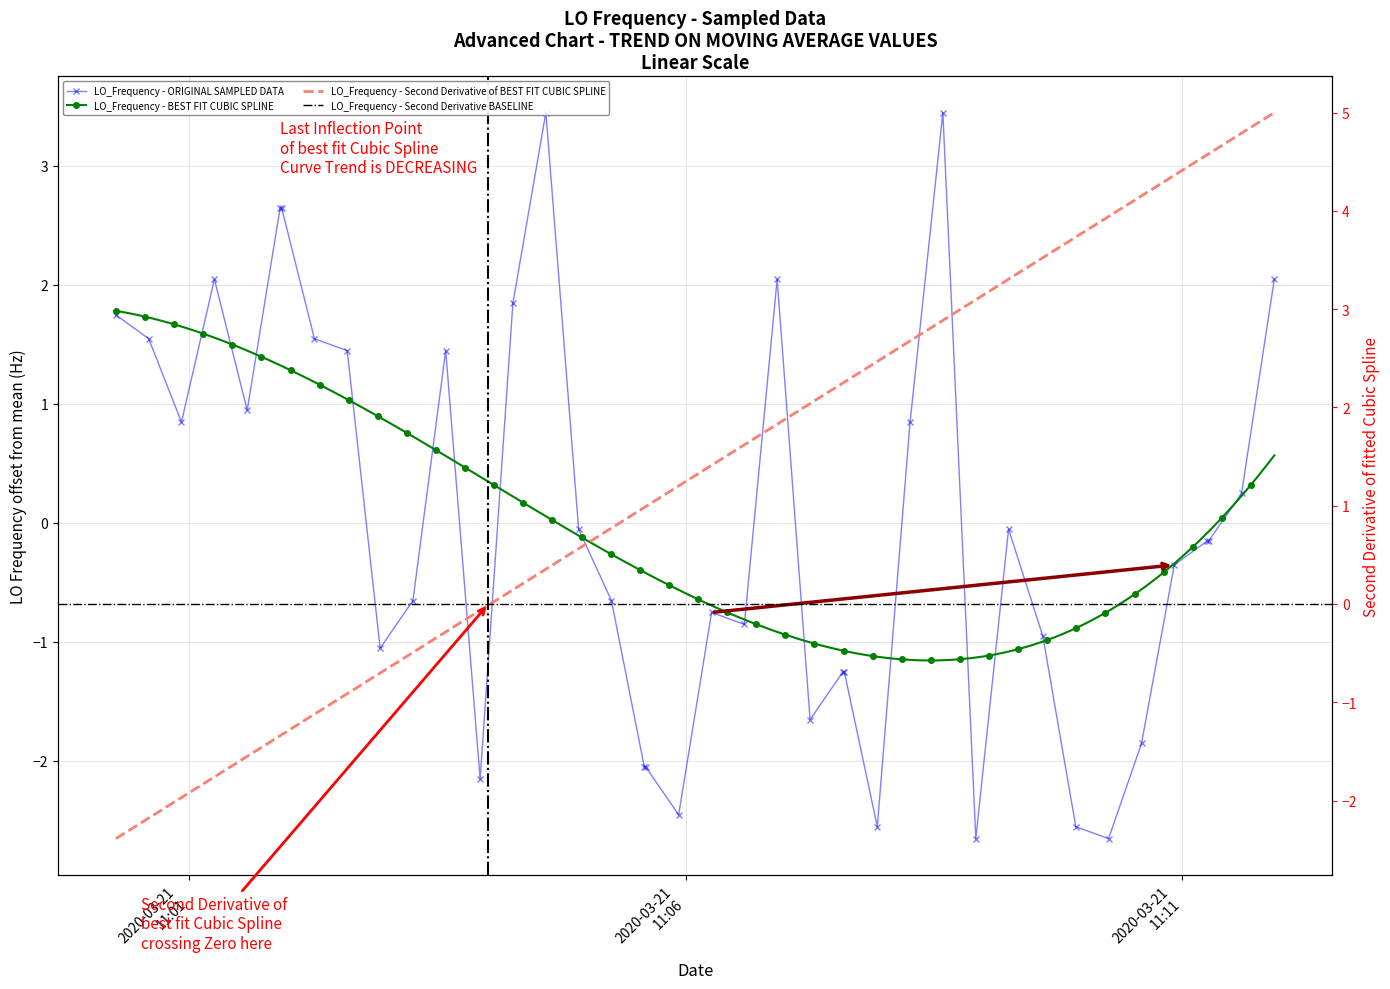

Reading left to right, list all the values displayed in this chart.

1.7	1.5	0.8	2.0	0.9	2.6	2.6	1.5	1.4	-1.1	-0.7	1.4	-2.2	1.8	3.4	-0.1	-0.7	-2.1	-2.1	-2.5	-0.8	-0.9	2.0	-1.7	-1.3	-1.3	-2.6	0.8	3.4	-2.7	-0.1	-1.0	-2.6	-2.7	-1.9	-0.4	-0.2	-0.2	0.2	2.0